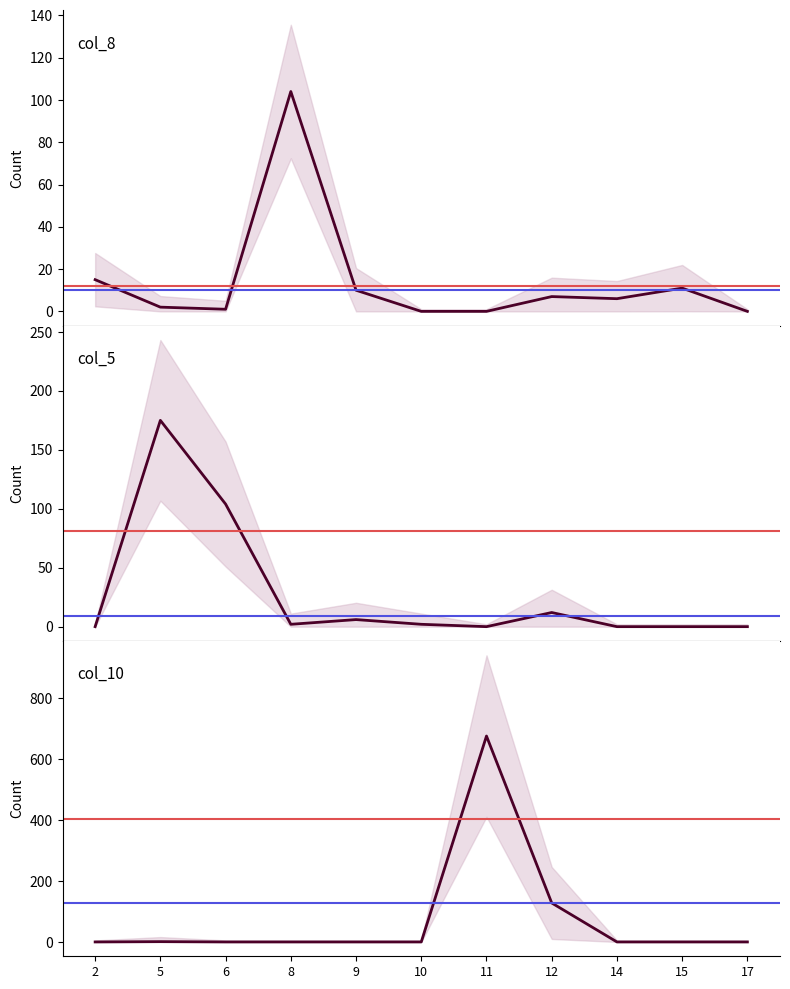

Which series has the largest total across all categories?

col_10